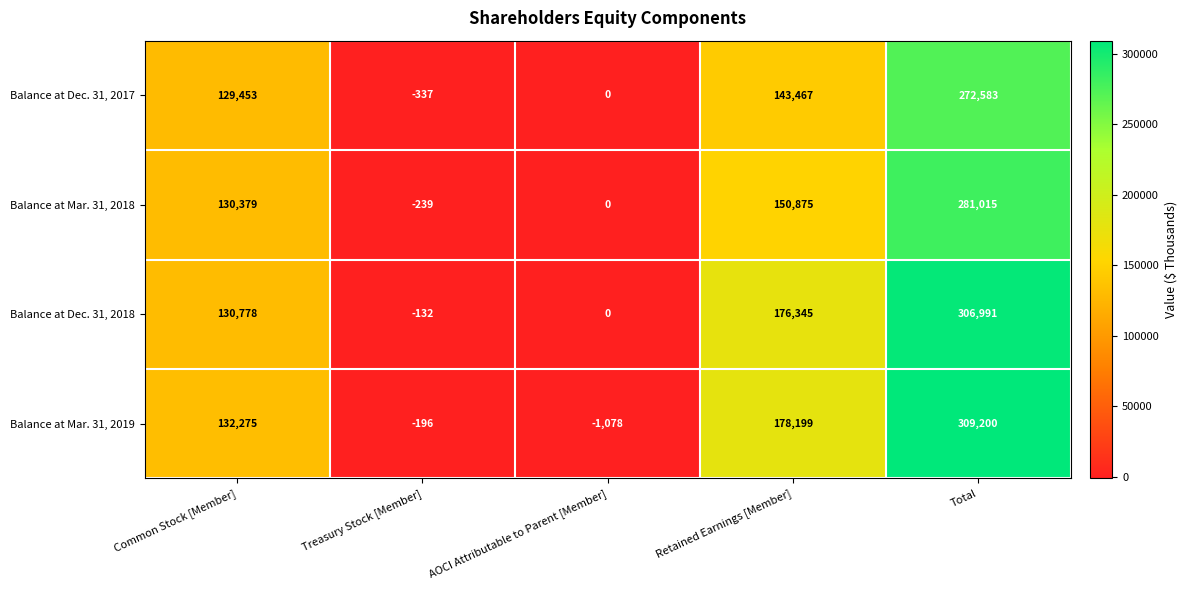

True or false: Balance at Dec. 31, 2018 has a value of 306991 at Total.

True